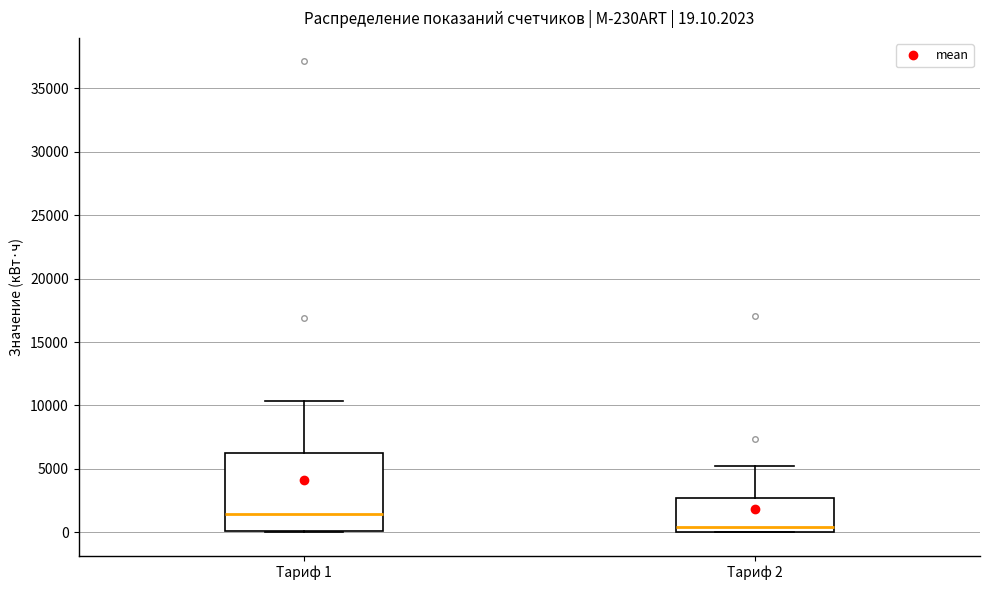

Which box is the tallest, from its lower edge to its upper edge?

Тариф 1